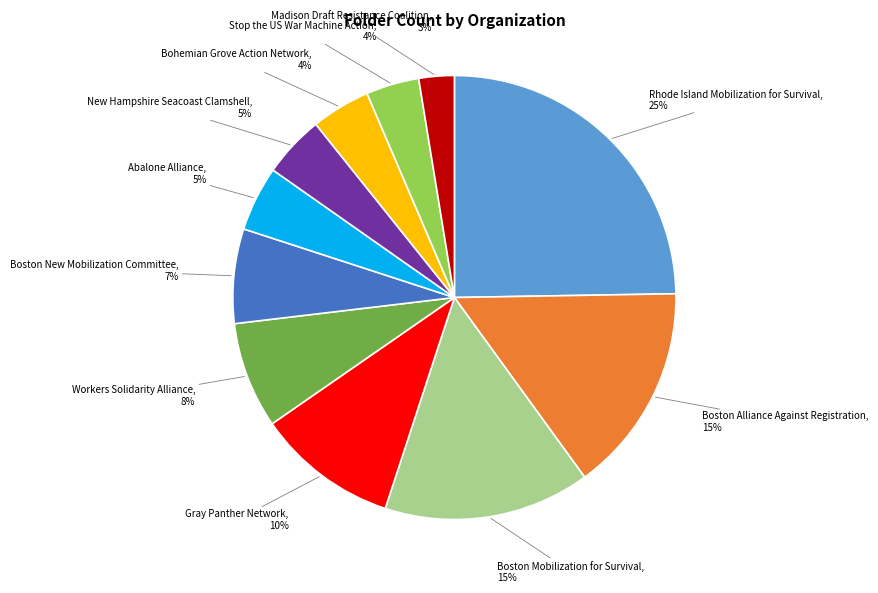

Approximately how many times larger is the value at Stop the US War Machine Action compared to Abalone Alliance?

0.8